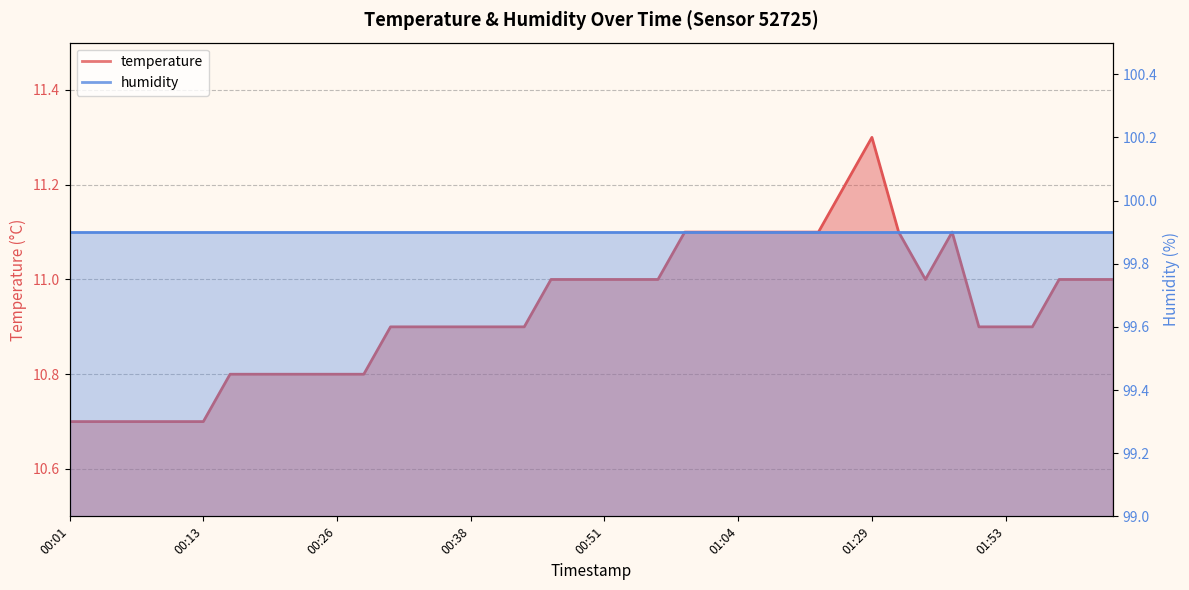

What is the value of the 21st point from the left?

11.0